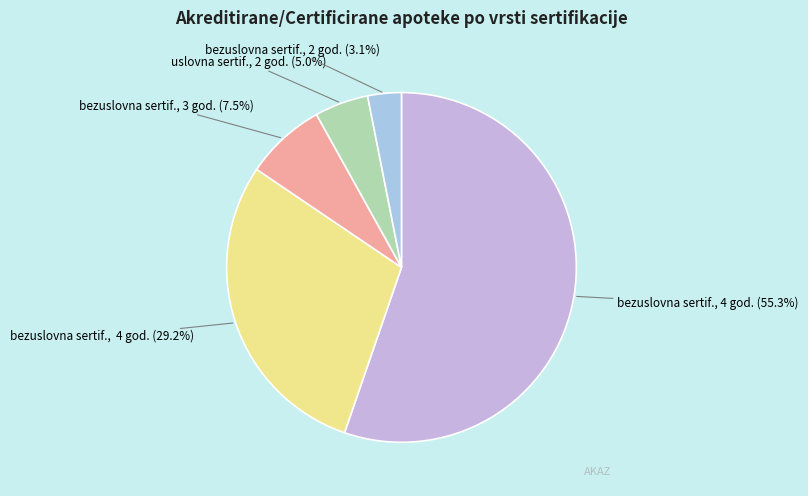

Do bezuslovna sertif., 2 god. (3.1%) and bezuslovna sertif., 3 god. (7.5%) together represent more than half of the pie?

No